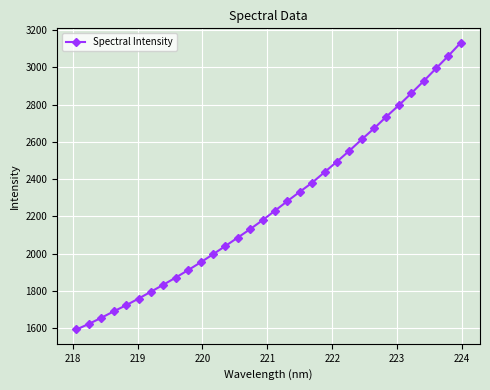

True or false: the data has more than 2 interior local peaks.

False